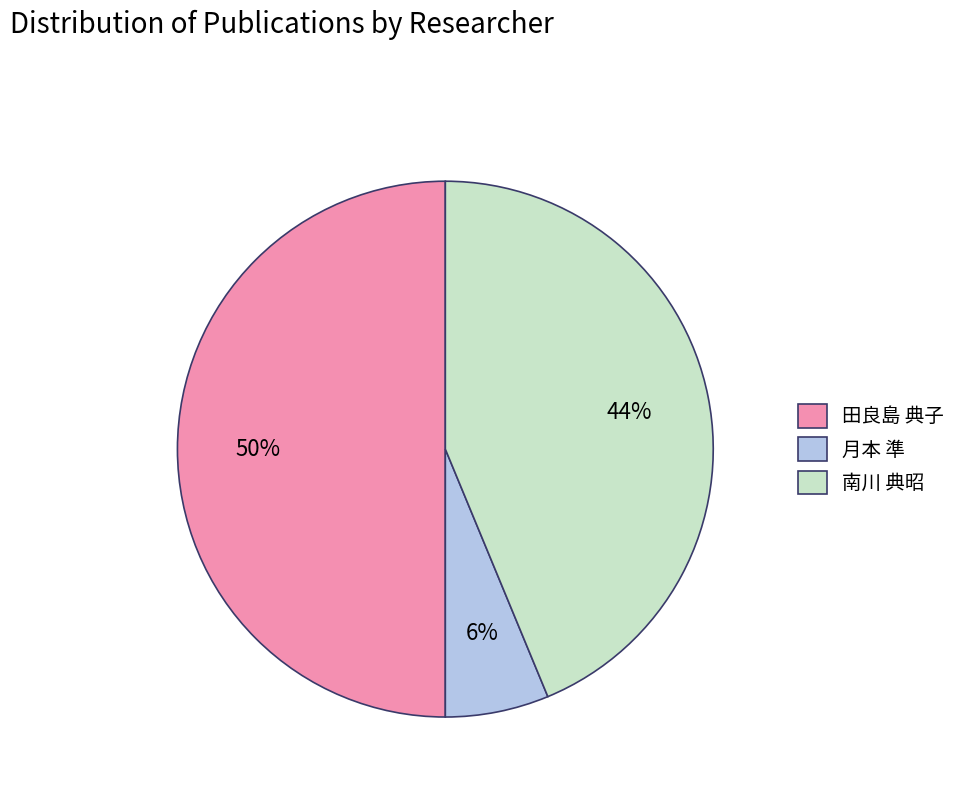

Rank the categories by value from highest to lowest.

田良島 典子, 南川 典昭, 月本 準